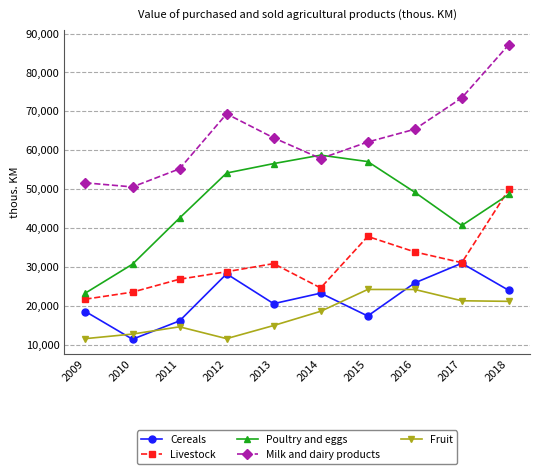

What is the value of the Livestock point at the 5th from the left?

30822